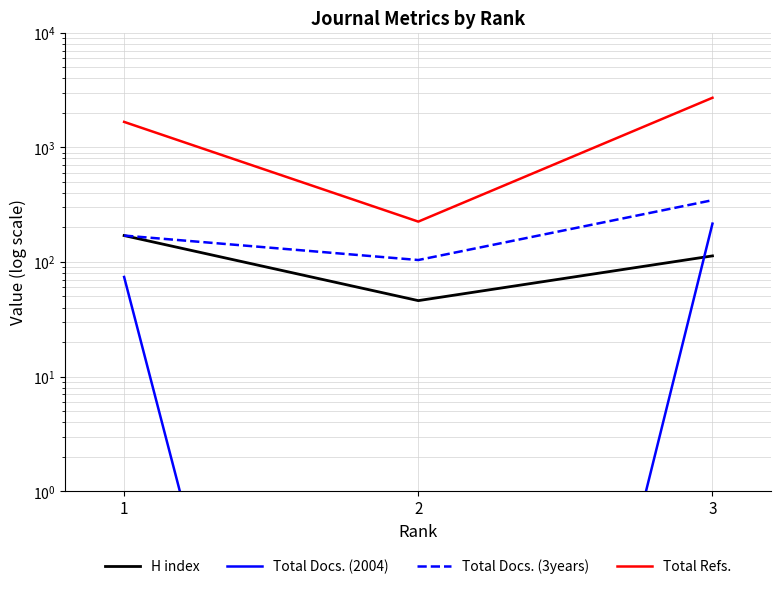

Which series has the largest total across all categories?

Total Refs.